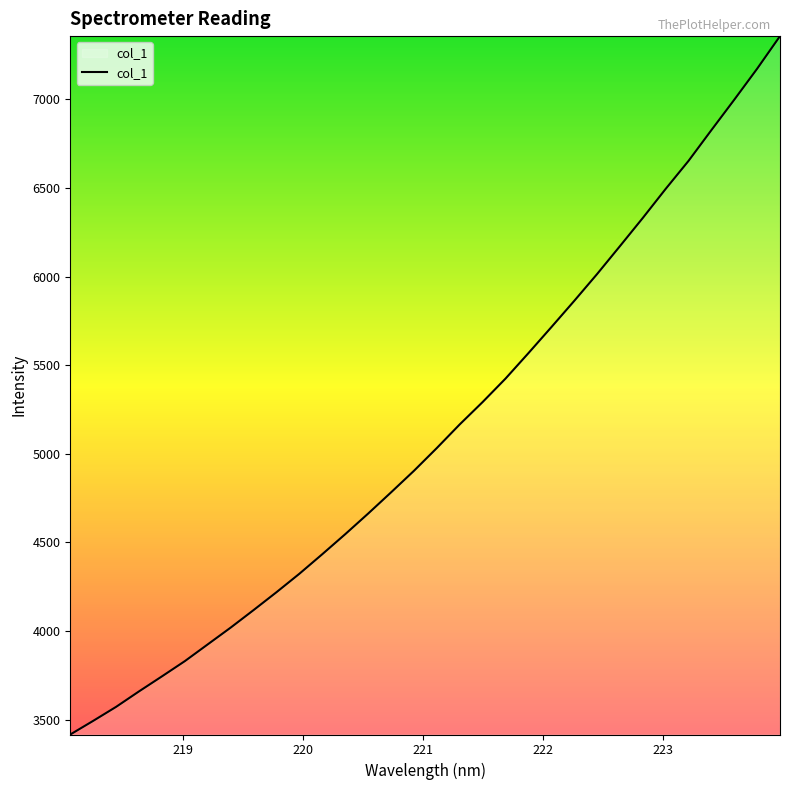

How many lines are shown in the chart?

1